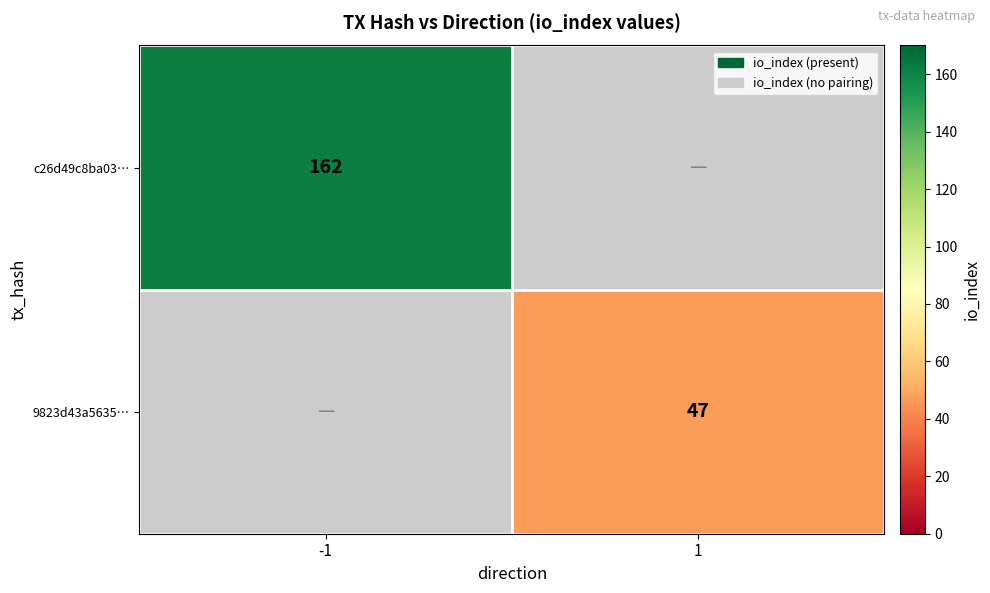

Which has a higher value, 1 or -1?

-1